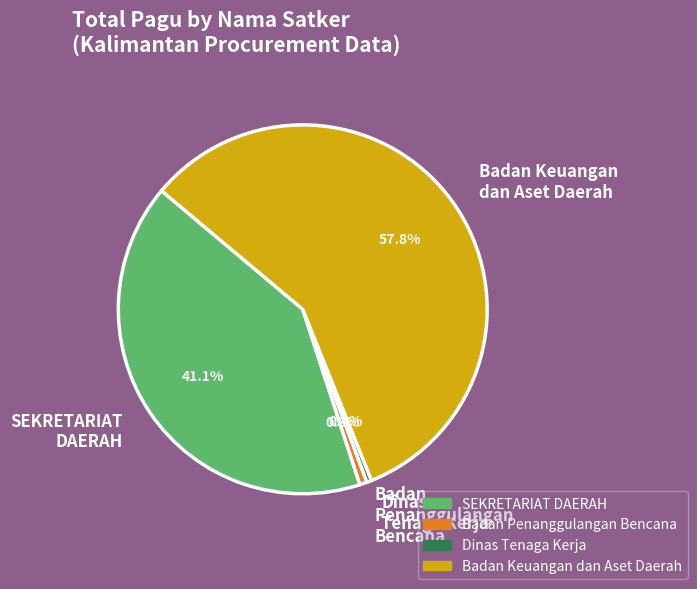

Which has a higher value, Dinas Tenaga Kerja or Badan Keuangan dan Aset Daerah?

Badan Keuangan dan Aset Daerah